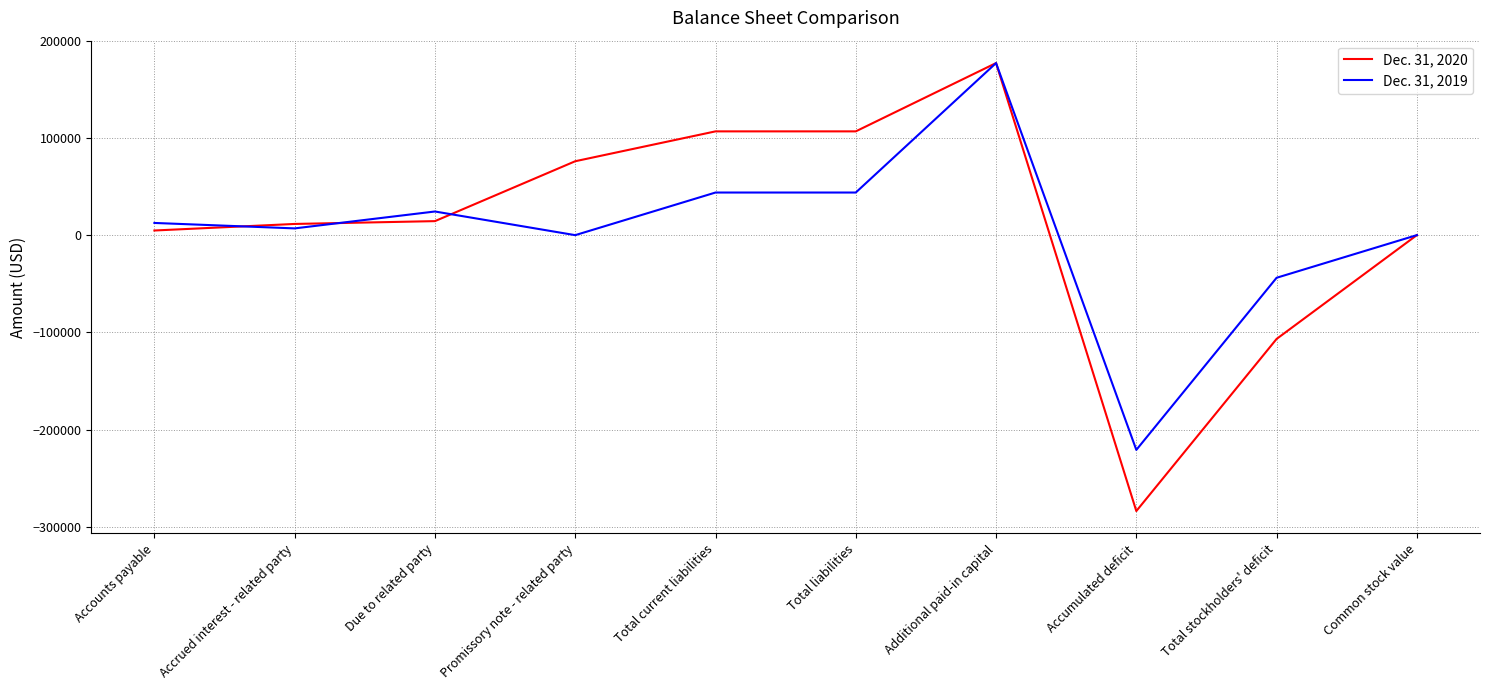

Between which two adjacent categories do Dec. 31, 2020 and Dec. 31, 2019 first intersect?

Accounts payable and Accrued interest - related party